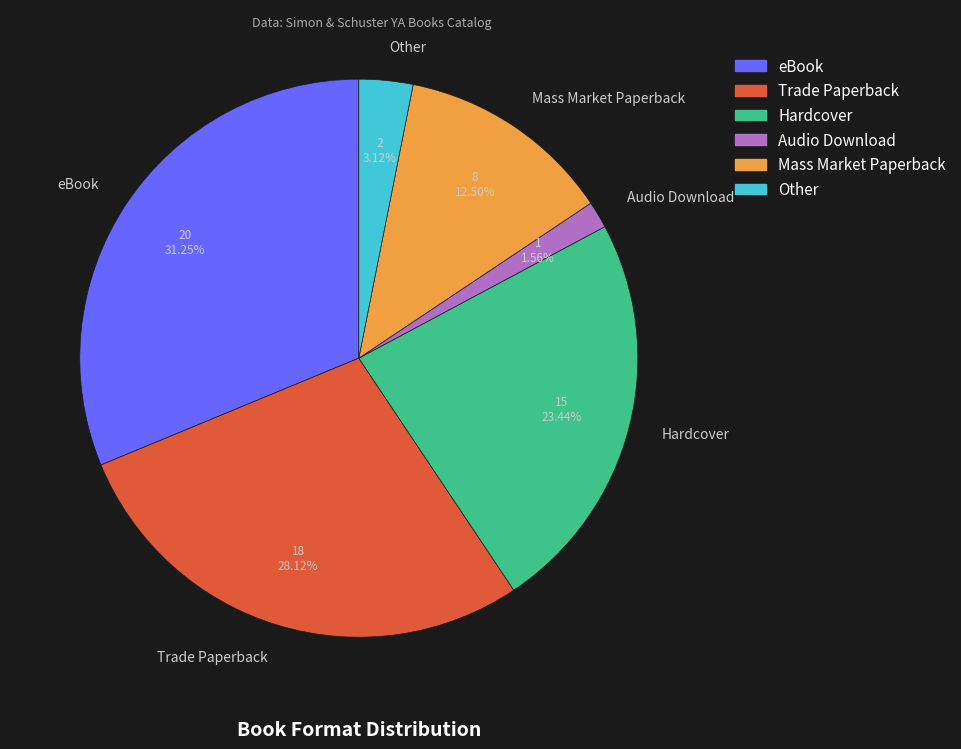

Rank the categories by value from lowest to highest.

Audio Download, Other, Mass Market Paperback, Hardcover, Trade Paperback, eBook